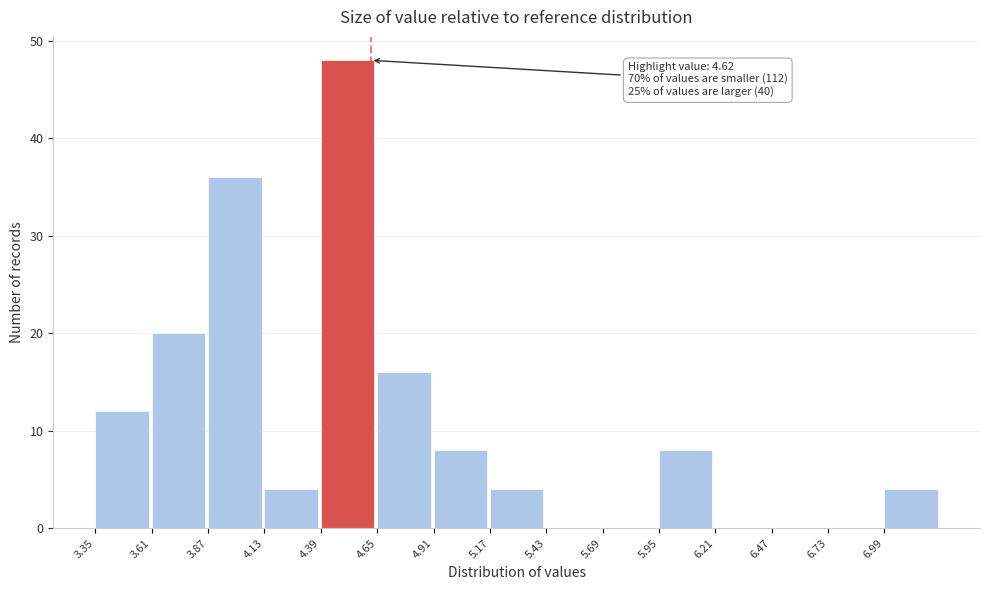

Which range on the x-axis has the tallest bar?

4.39 to 4.65